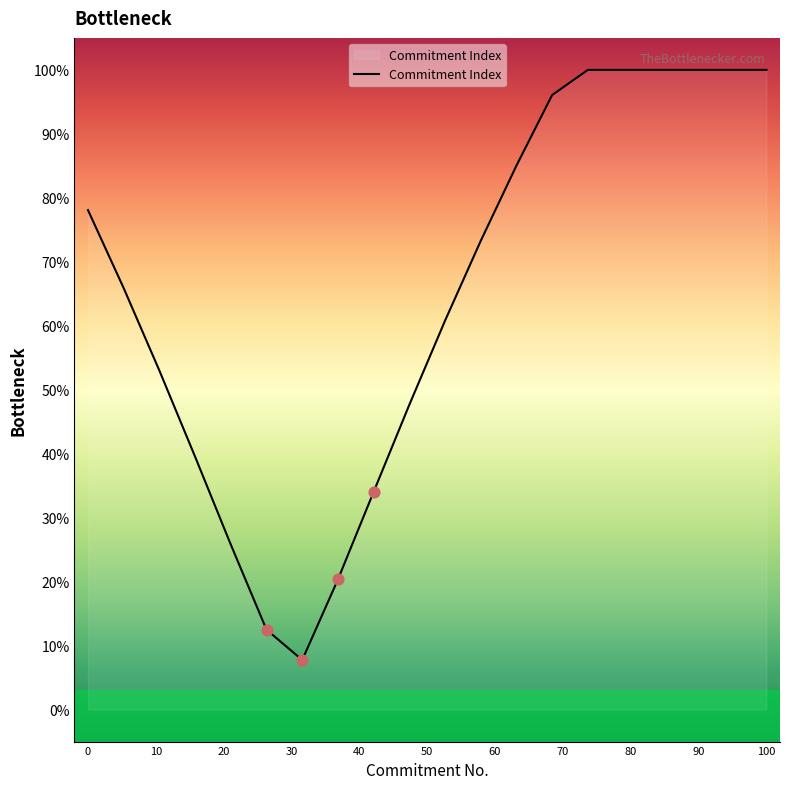

What is the greatest value displayed?

100.0